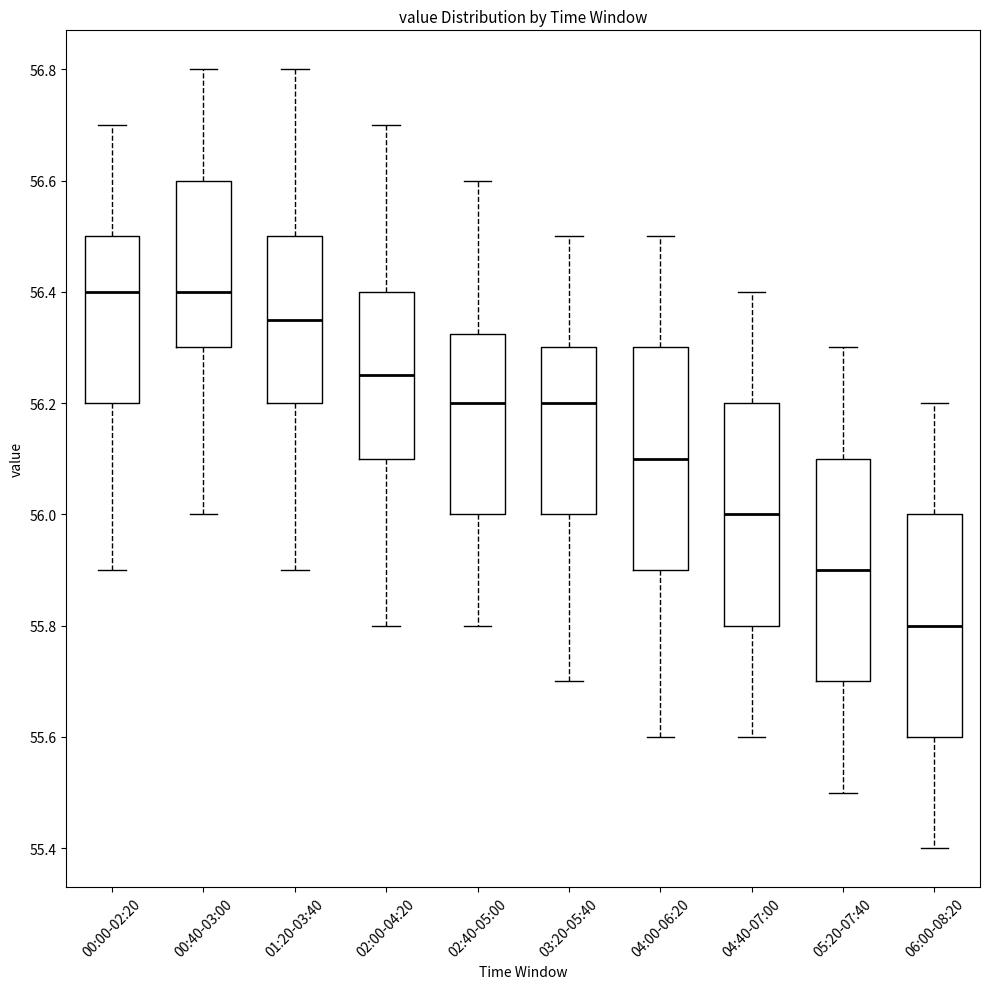

Where is the lower edge of the box for 06:00-08:20 on the y-axis? The values are not printed on the chart, so give them approximately, as read against the axis.

55.60